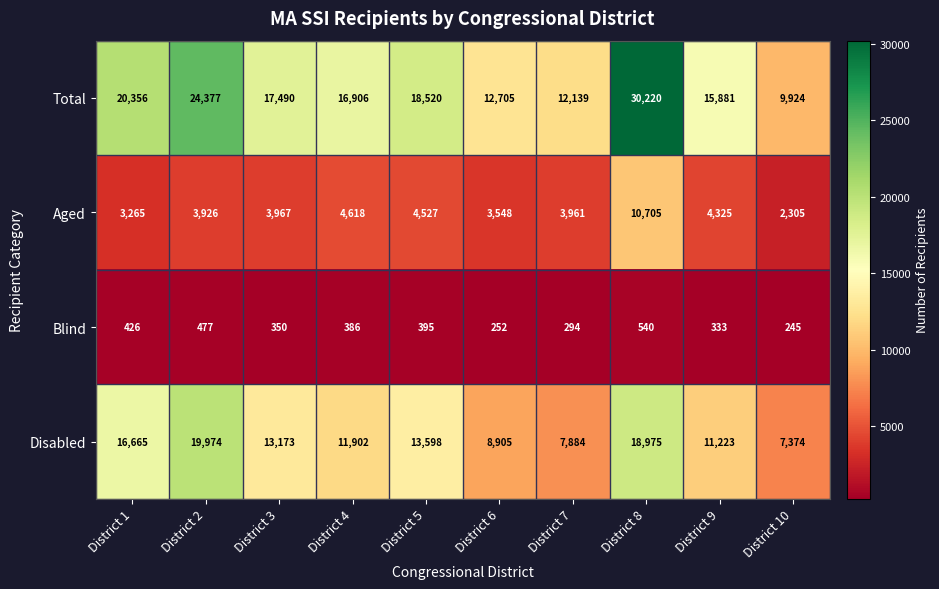

Which category has the highest value across all series?

District 8